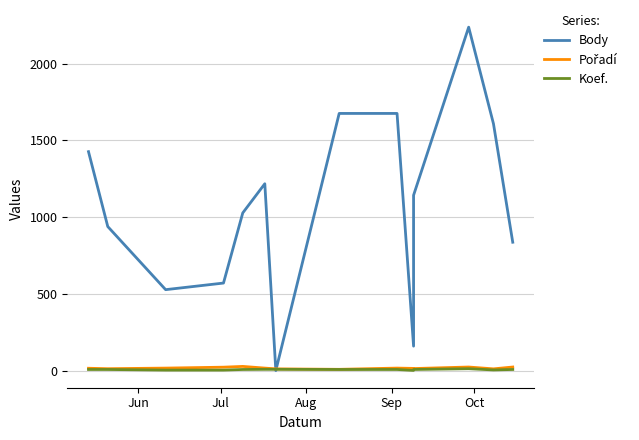

Reading left to right, extract all data points from this chart.

Body: 1426	938	527	570	1027	1217	0	1675	1675	159	1142	2237	1608	836
Pořadí: 15	12	16	22	27	16	11	8	16	14	13	23	11	23
Koef.: 7	7	3	3	7	8	8	7	7	1	7	12	4	7